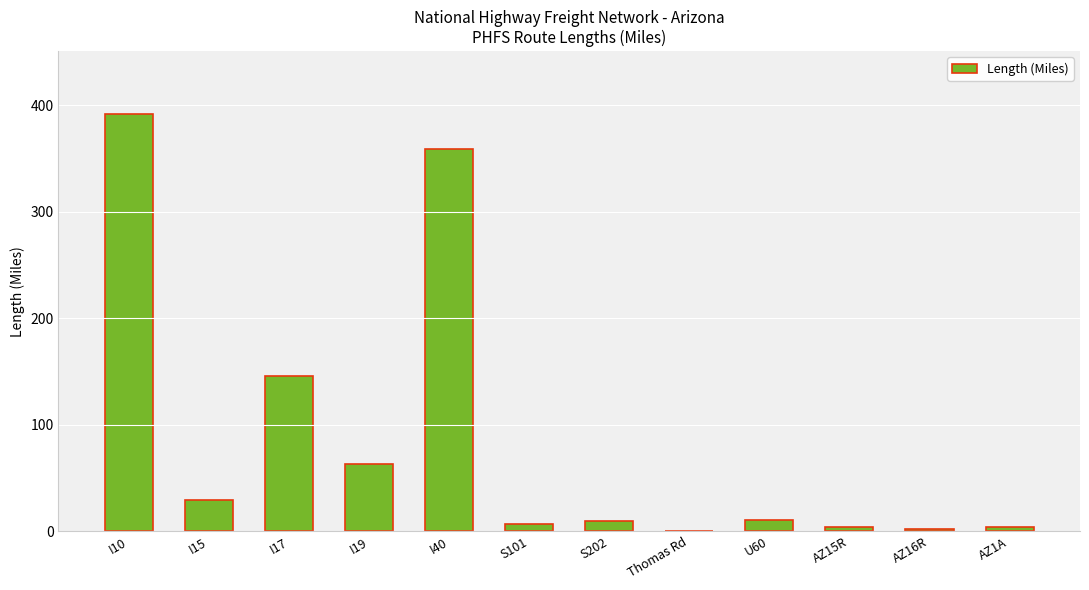

What is the average value?

85.6